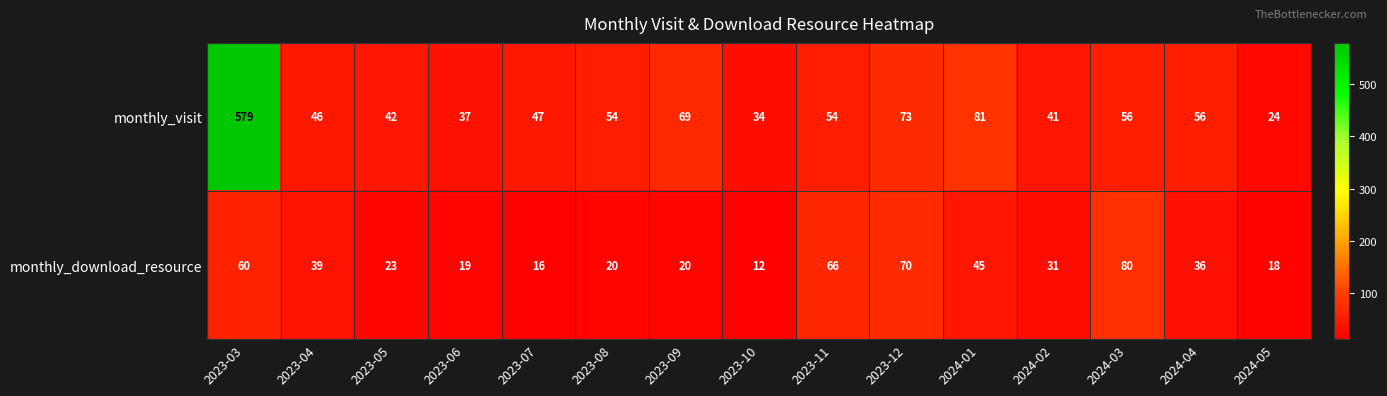

What is the difference between the maximum and minimum values in the monthly_download_resource series?

68